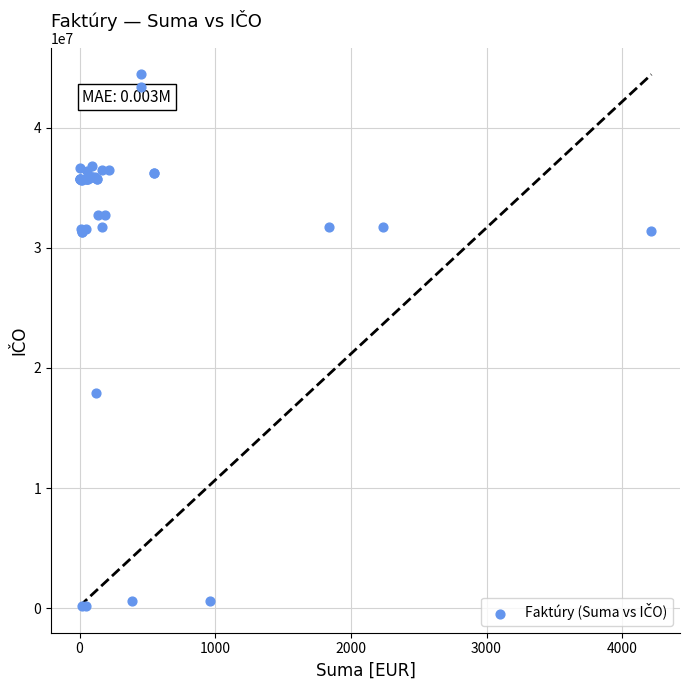

What Y value in the scatter plot is closest to 22302903?

17885680